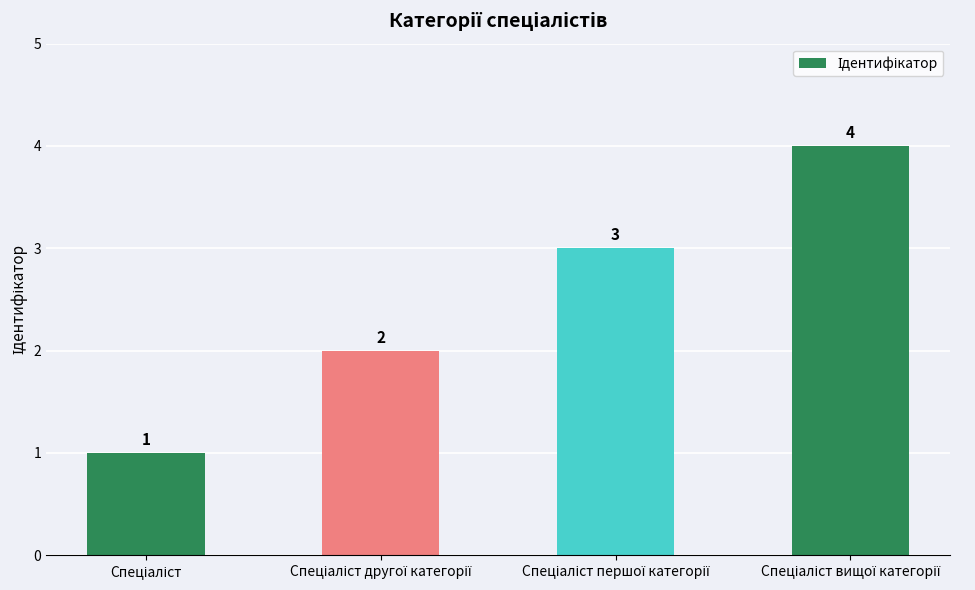

What is the value of the 1st bar from the left?

1